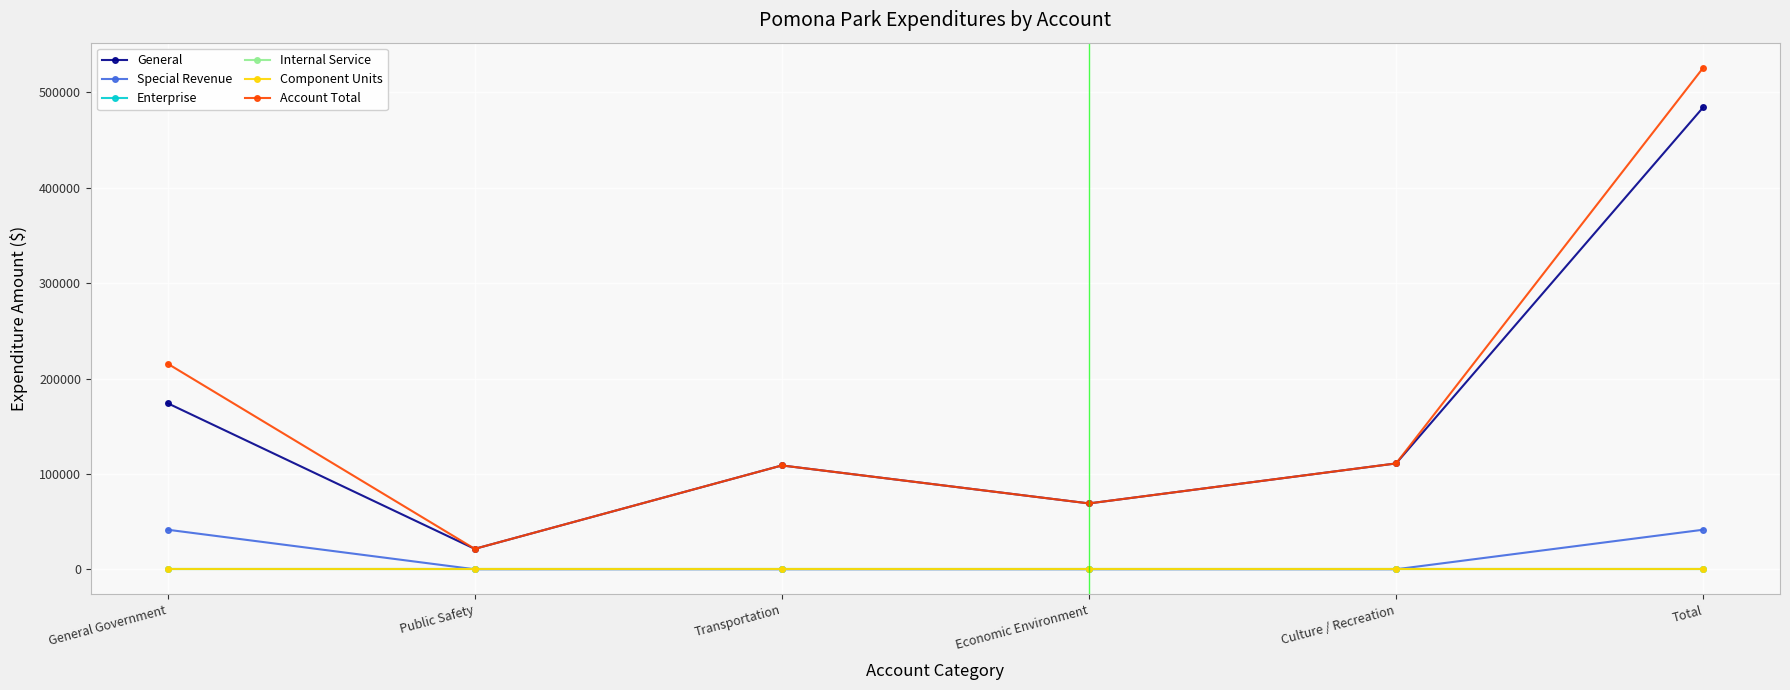

Is this an area chart (filled region under the line)?

No